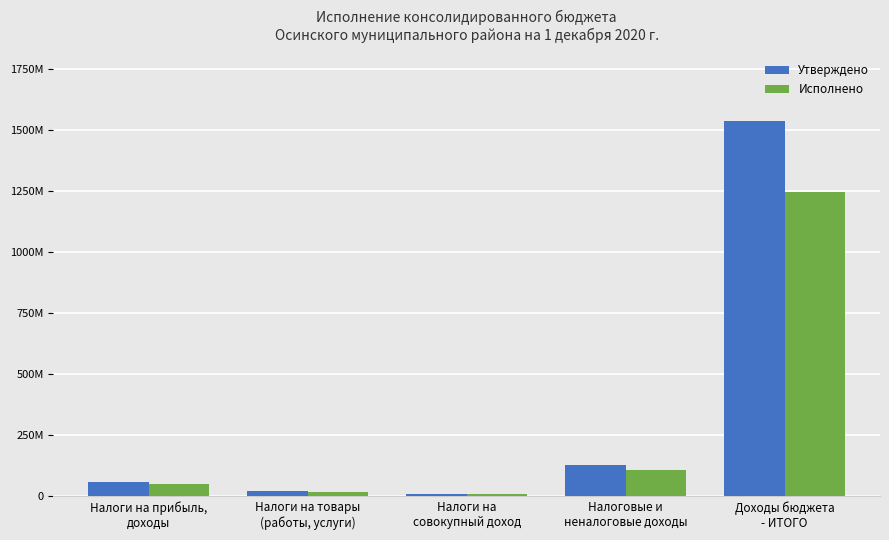

What is the total value across all series at Налоги на товары
(работы, услуги)?

41968730.5